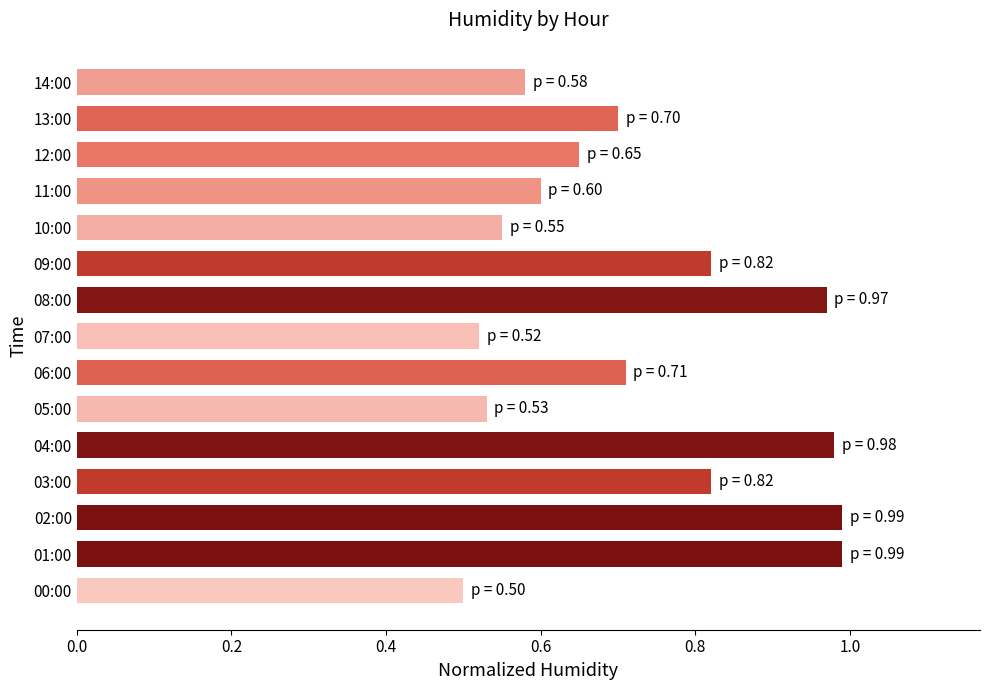

True or false: the data shows 0.5 at 06:00.

False